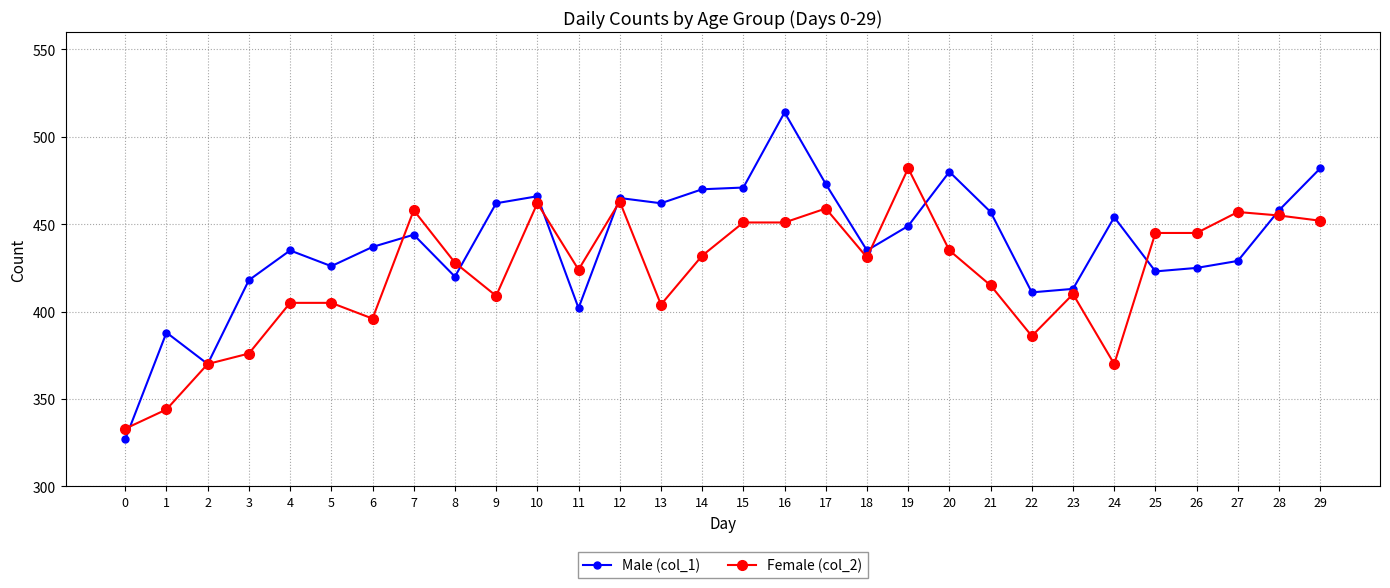

What are all the series names shown in the legend?

Male (col_1), Female (col_2)